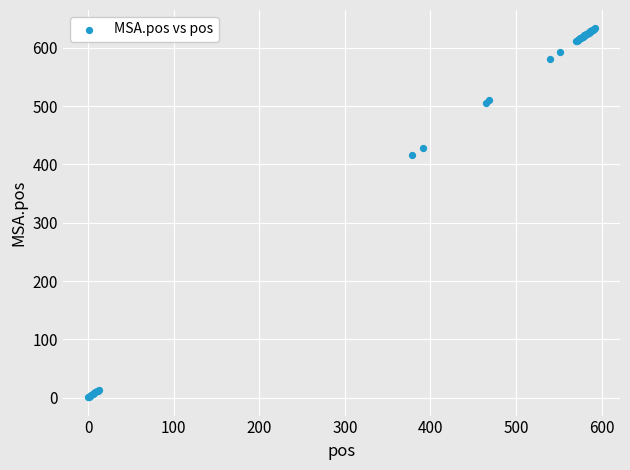

What Y value in the scatter plot is closest to 317?

416